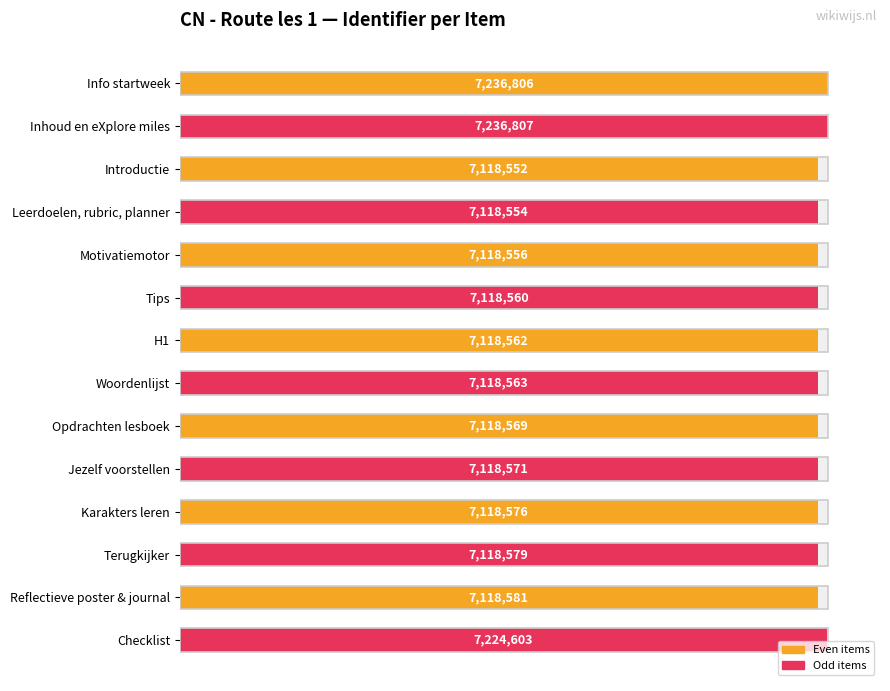

What is the maximum value for Even items?

7236806